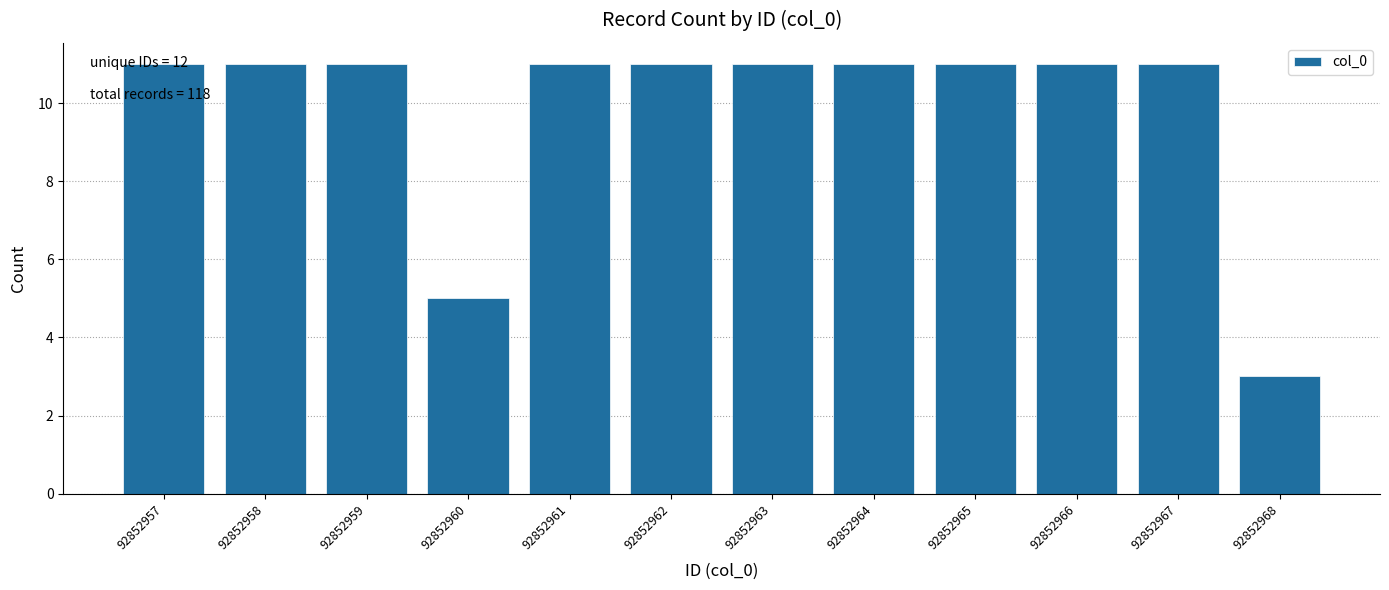

Where is the data nearest to the value 7?

92852960